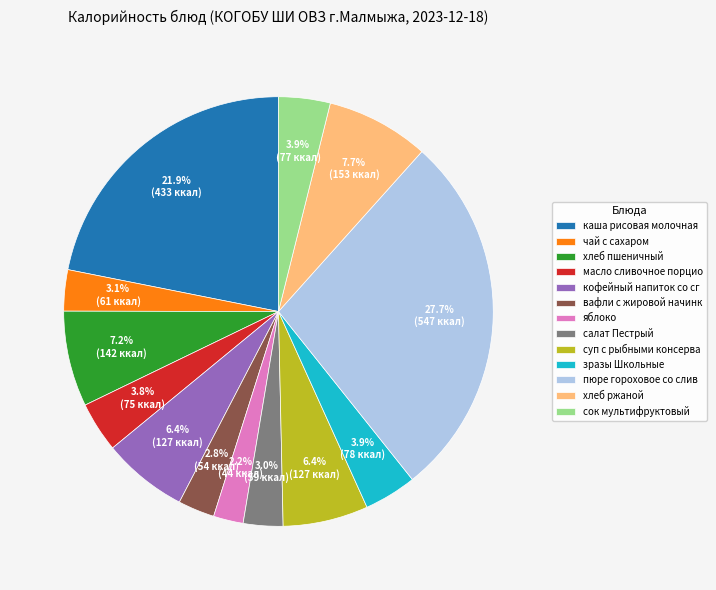

What is the largest slice in the pie chart?

пюре гороховое со слив